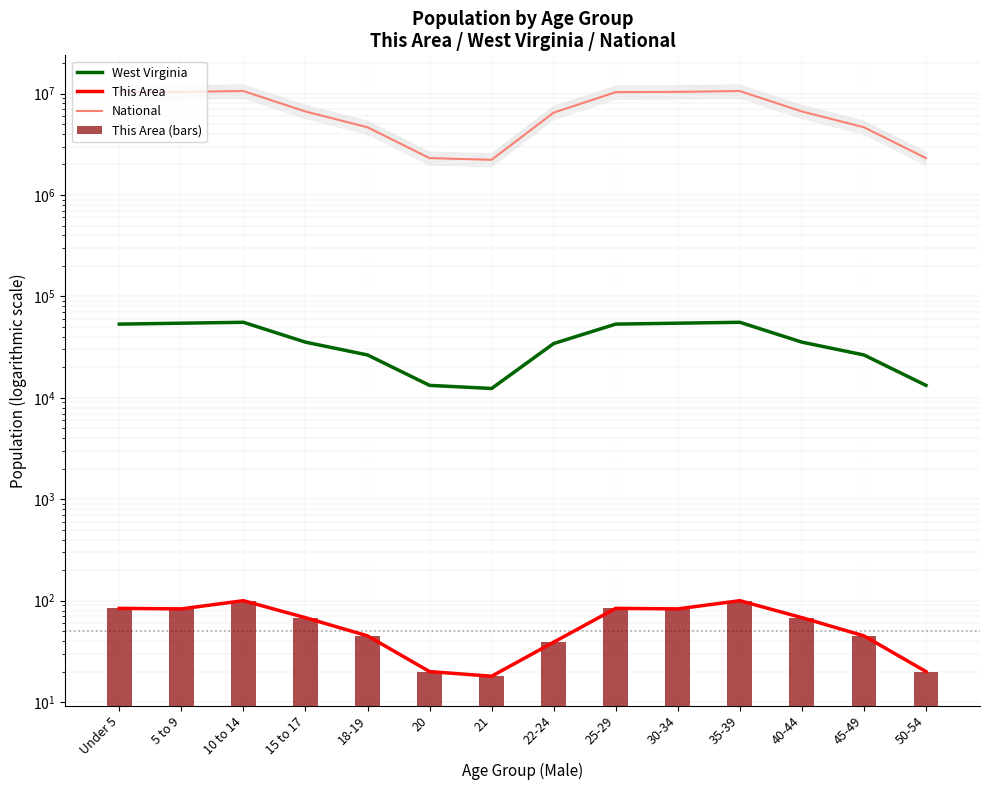

At which label is West Virginia closest to 33954?

22-24